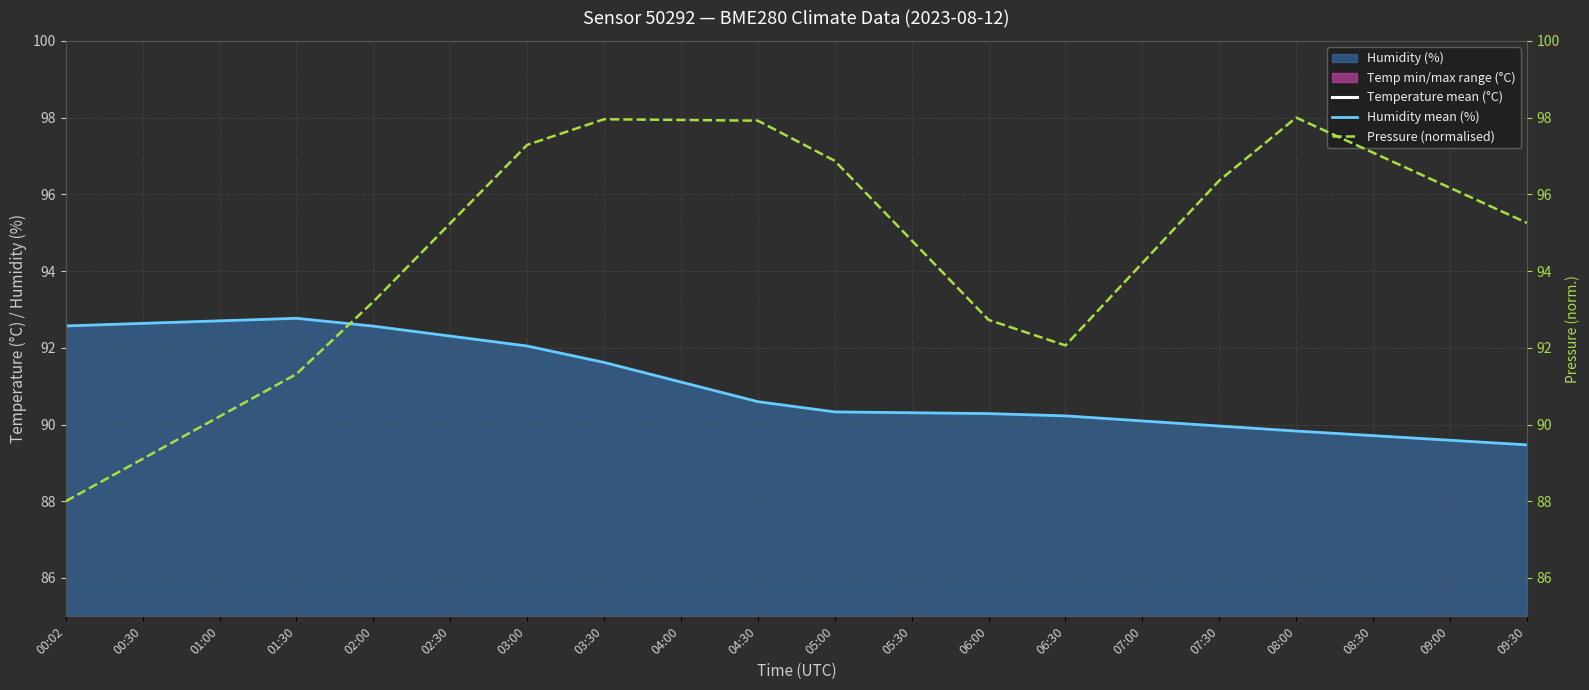

Is the value of Temperature mean (°C) at 05:30 greater than the value of Pressure (normalised) at 03:00?

No